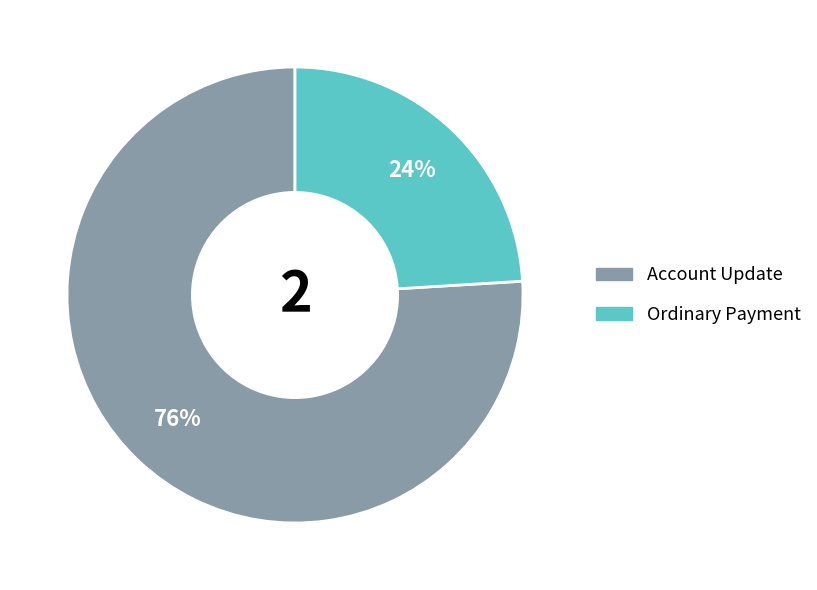

To the nearest percent, what is the difference between the largest and smallest slice percentages?

52%